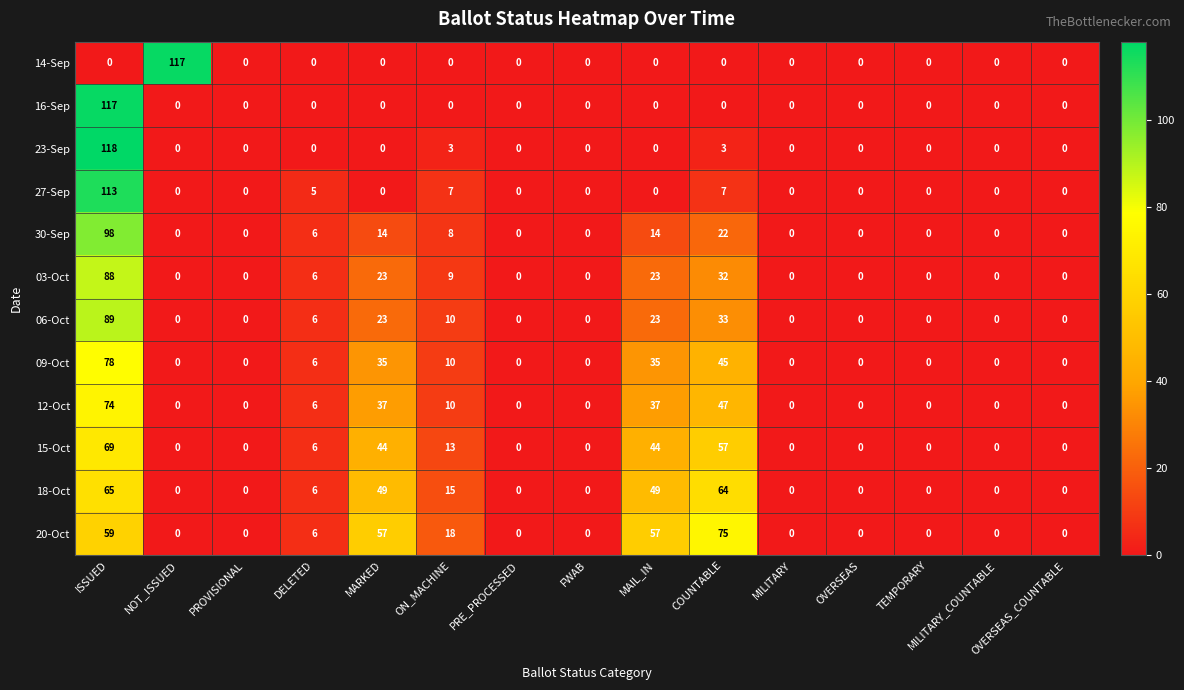

What is the sum of all 16-Sep values?

117